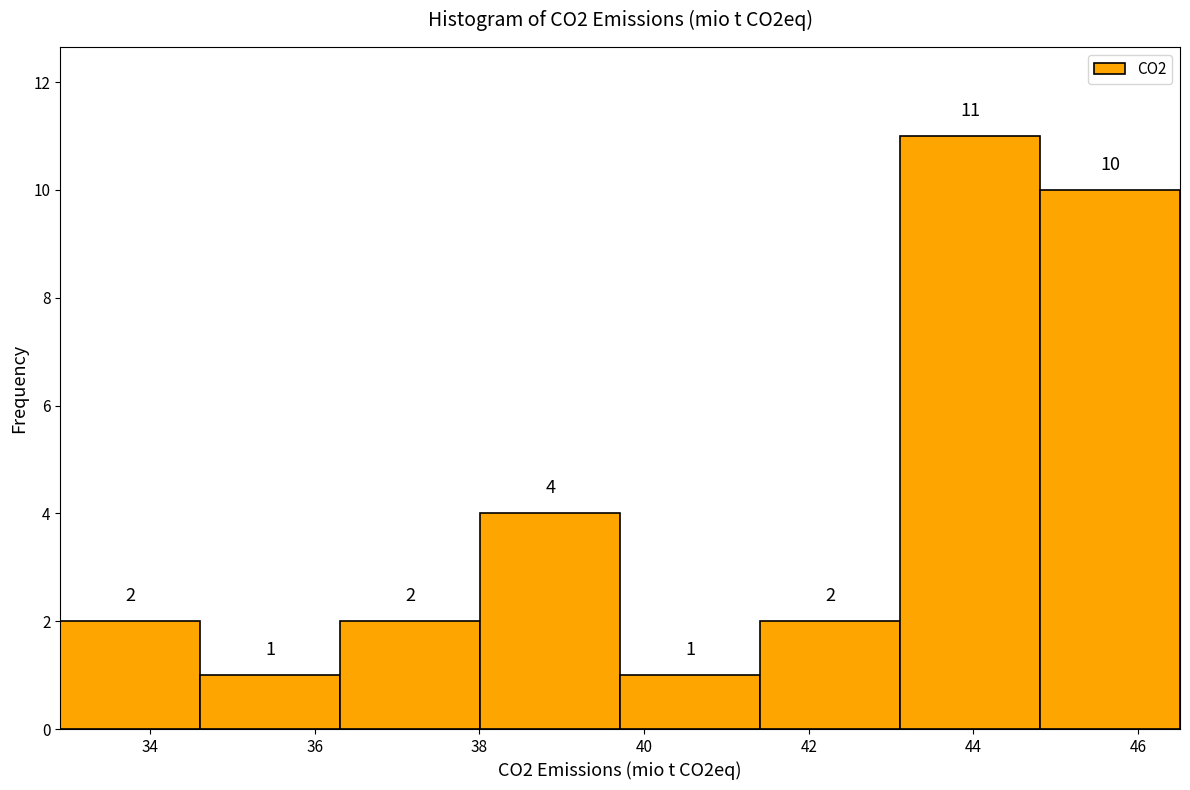

Reading left to right, transcribe this chart: for each bar, give the range it covers on the x-axis and its height. The bar edges are not printed on the chart, so give them approximately, as read against the axis.

33.0 to 34.6: 2
34.6 to 36.4: 1
36.4 to 38.0: 2
38.0 to 39.8: 4
39.8 to 41.4: 1
41.4 to 43.2: 2
43.2 to 44.8: 11
44.8 to 46.6: 10